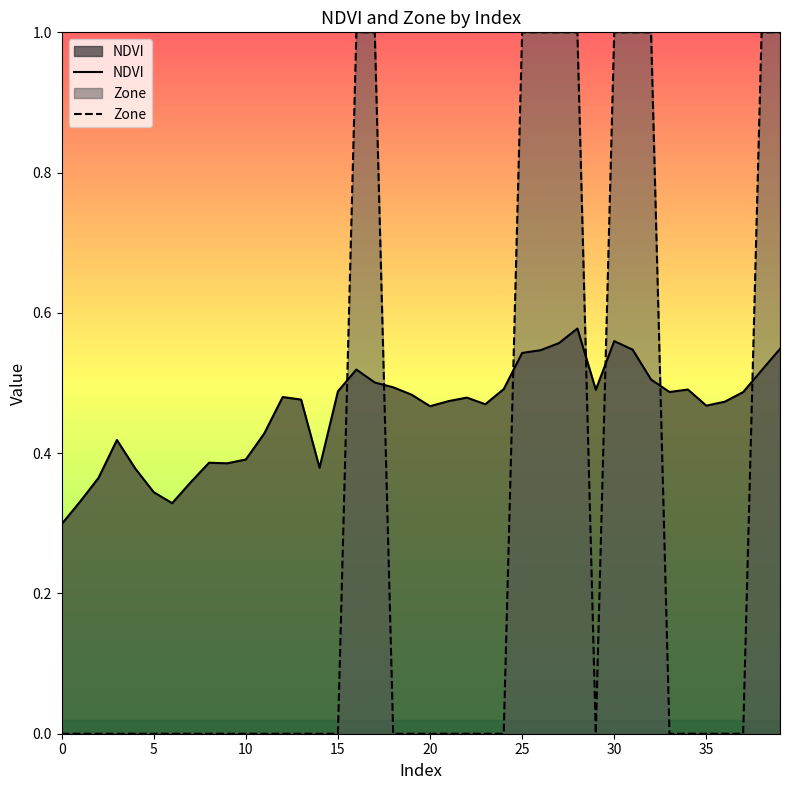

Reading right to left, transcribe all the data shown in this chart.

NDVI: 0.5	0.5	0.5	0.5	0.5	0.5	0.5	0.5	0.5	0.6	0.5	0.6	0.6	0.5	0.5	0.5	0.5	0.5	0.5	0.5	0.5	0.5	0.5	0.5	0.5	0.4	0.5	0.5	0.4	0.4	0.4	0.4	0.4	0.3	0.3	0.4	0.4	0.4	0.3	0.3
Zone: 1.0	1.0	0.0	0.0	0.0	0.0	0.0	1.0	1.0	1.0	0.0	1.0	1.0	1.0	1.0	0.0	0.0	0.0	0.0	0.0	0.0	0.0	1.0	1.0	0.0	0.0	0.0	0.0	0.0	0.0	0.0	0.0	0.0	0.0	0.0	0.0	0.0	0.0	0.0	0.0